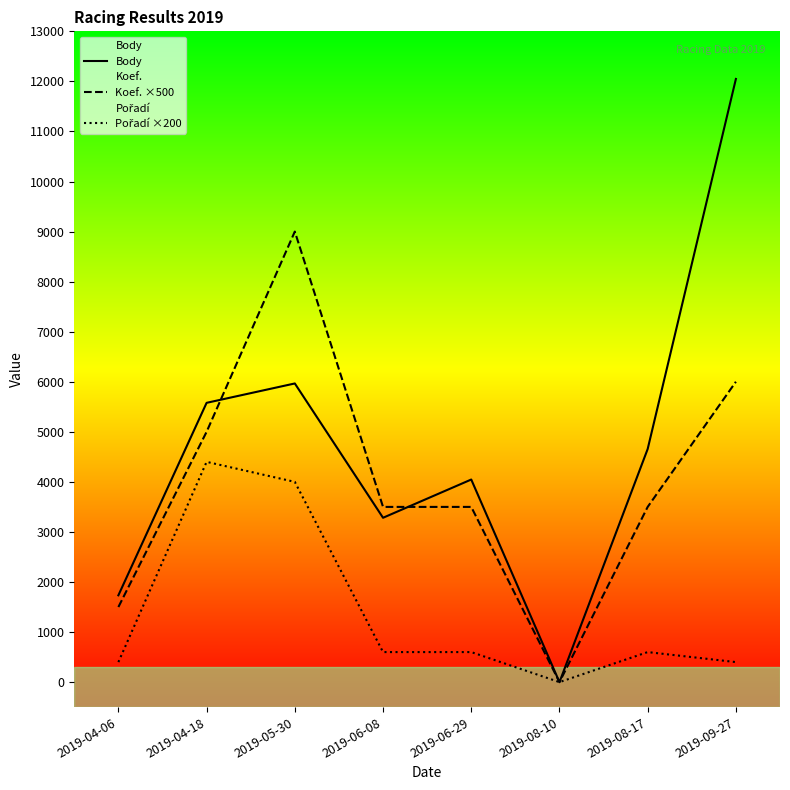

What is the approximate value of Koef. ×500 at 2019-06-29, to the nearest 50?

3500